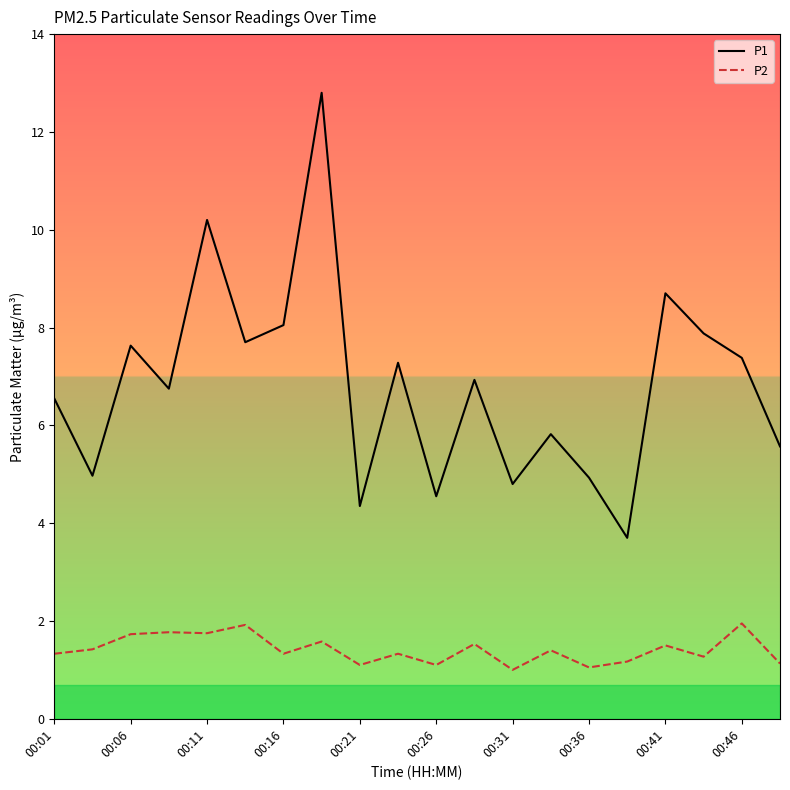

What is the difference between the maximum and minimum values in the P1 series?

9.1